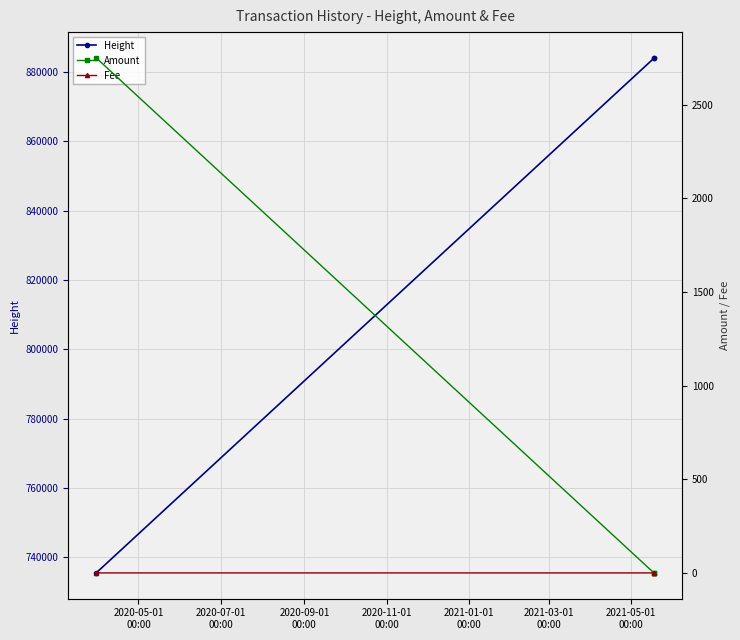

What is the maximum value for Height?

884038